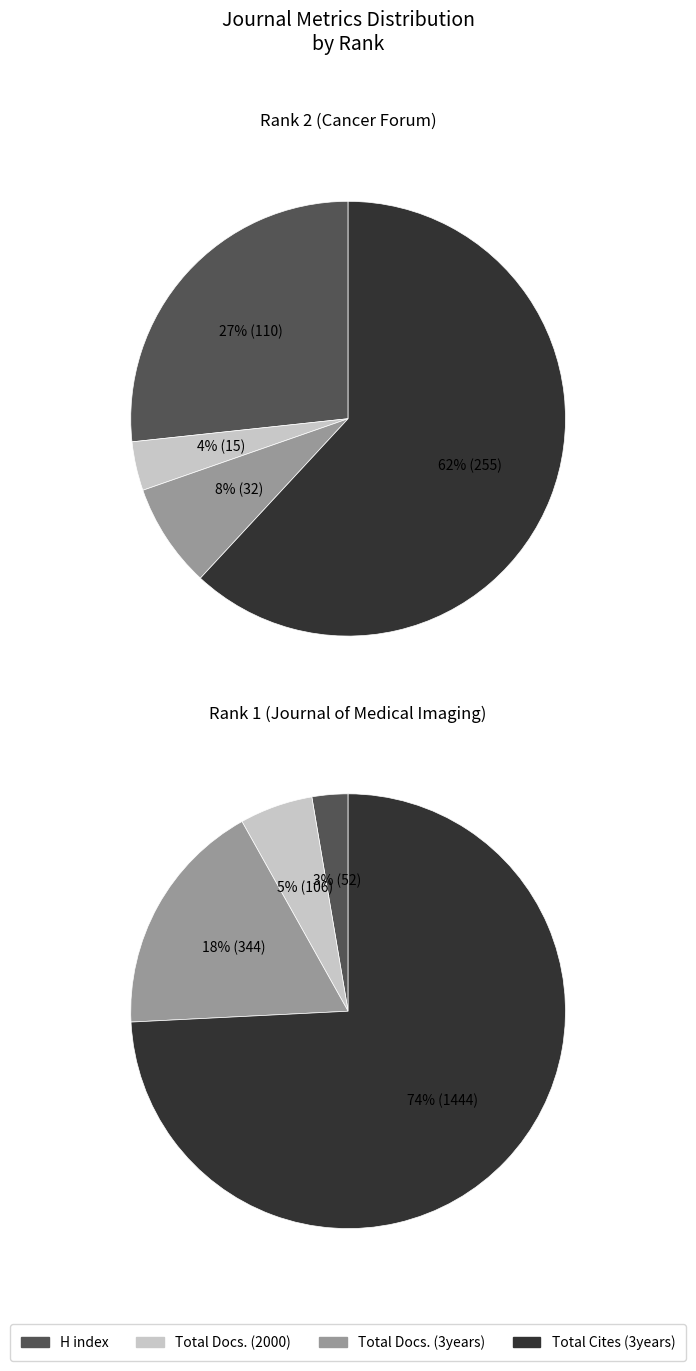

Which series has the widest spread of values?

Total Cites (3years)